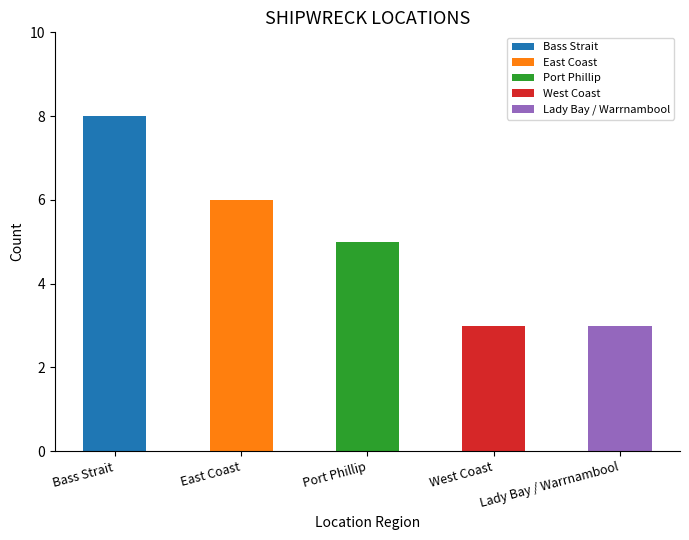

What is the difference between the values at Bass Strait and Port Phillip?

3